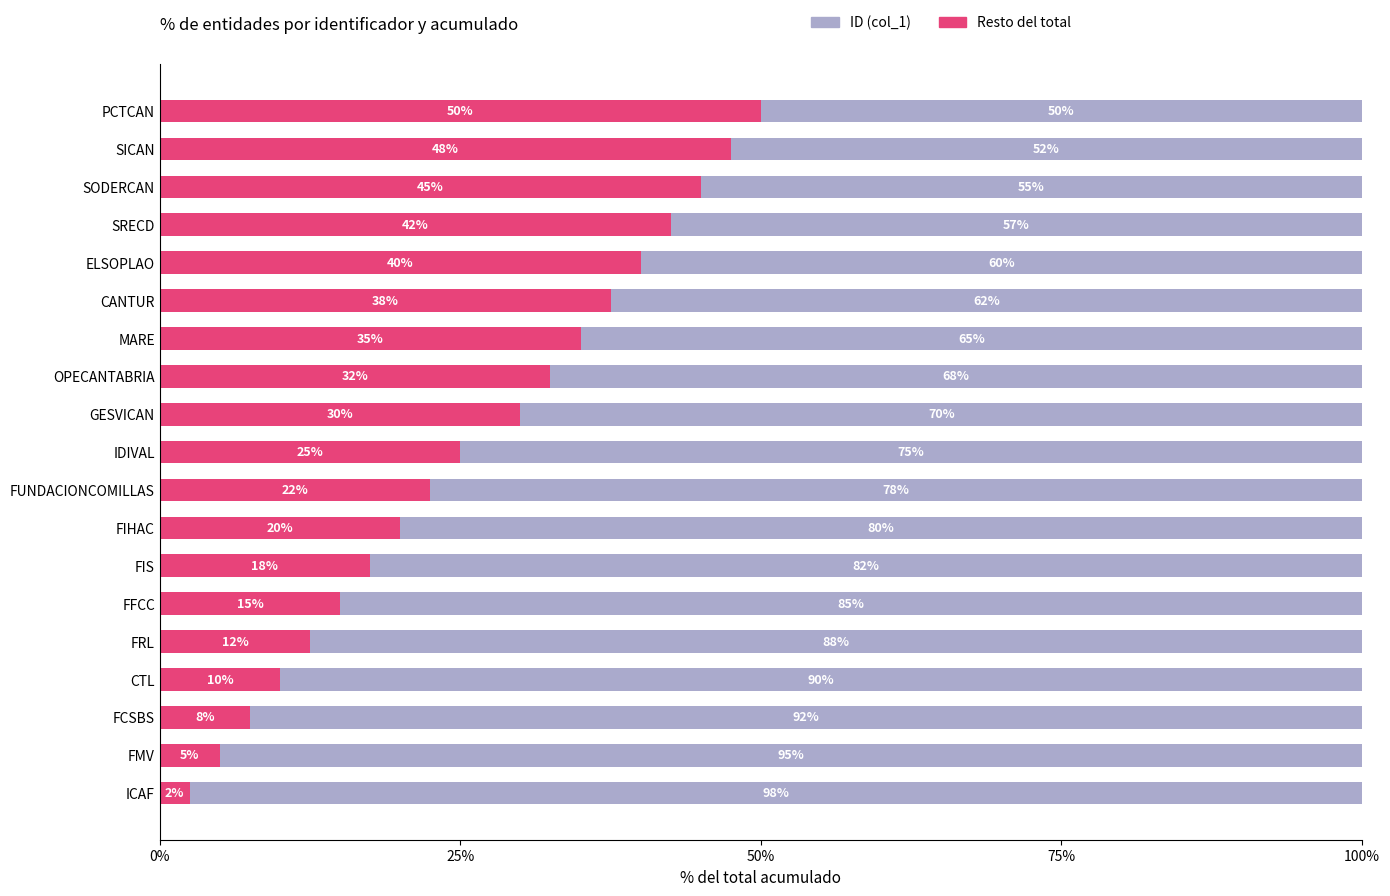

Is it true that ID (col_1) equals 40.0 at ELSOPLAO?

True